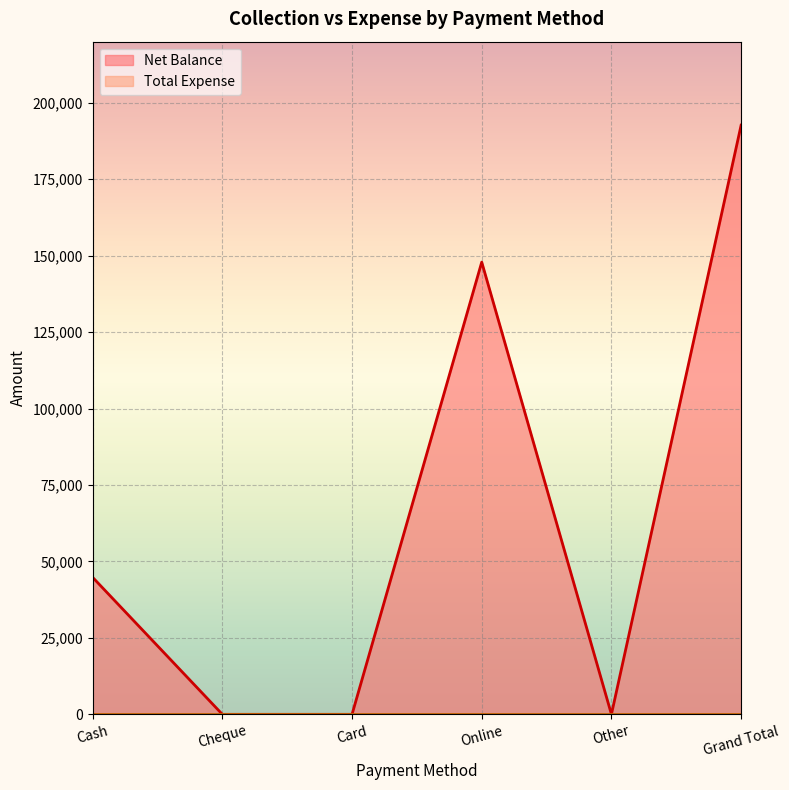

What is the value of the 4th point from the left?

147900